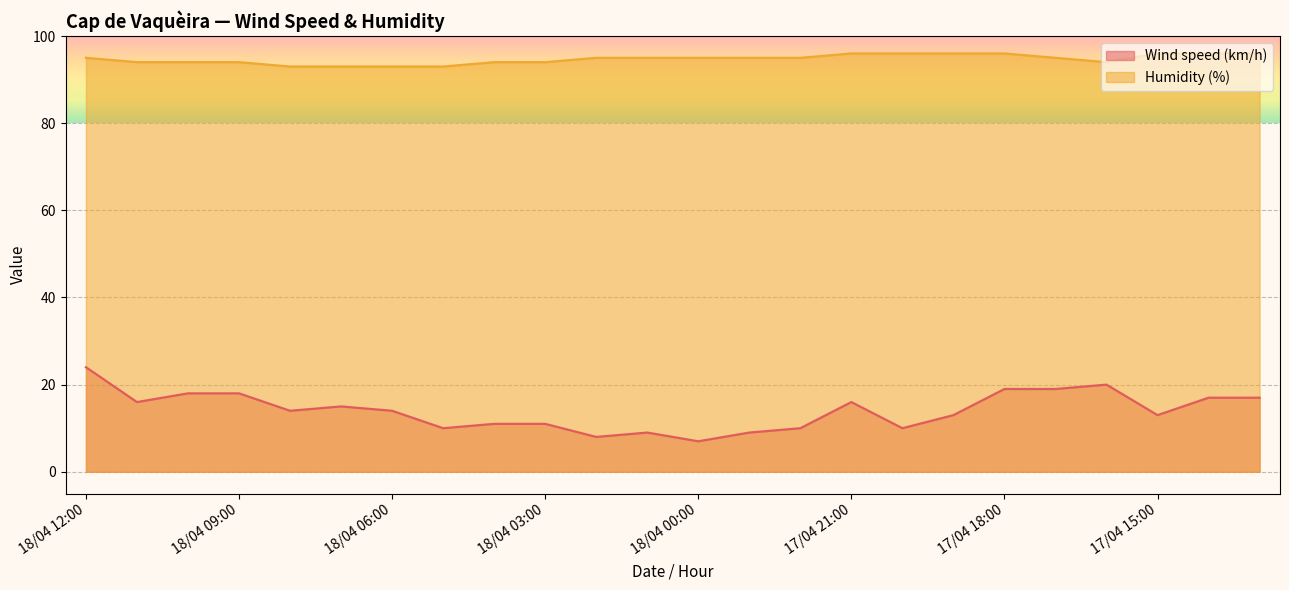

Reading left to right, extract all data points from this chart.

Wind speed (km/h): 24	16	18	18	14	15	14	10	11	11	8	9	7	9	10	16	10	13	19	19	20	13	17	17
Humidity (%): 95	94	94	94	93	93	93	93	94	94	95	95	95	95	95	96	96	96	96	95	94	96	96	96